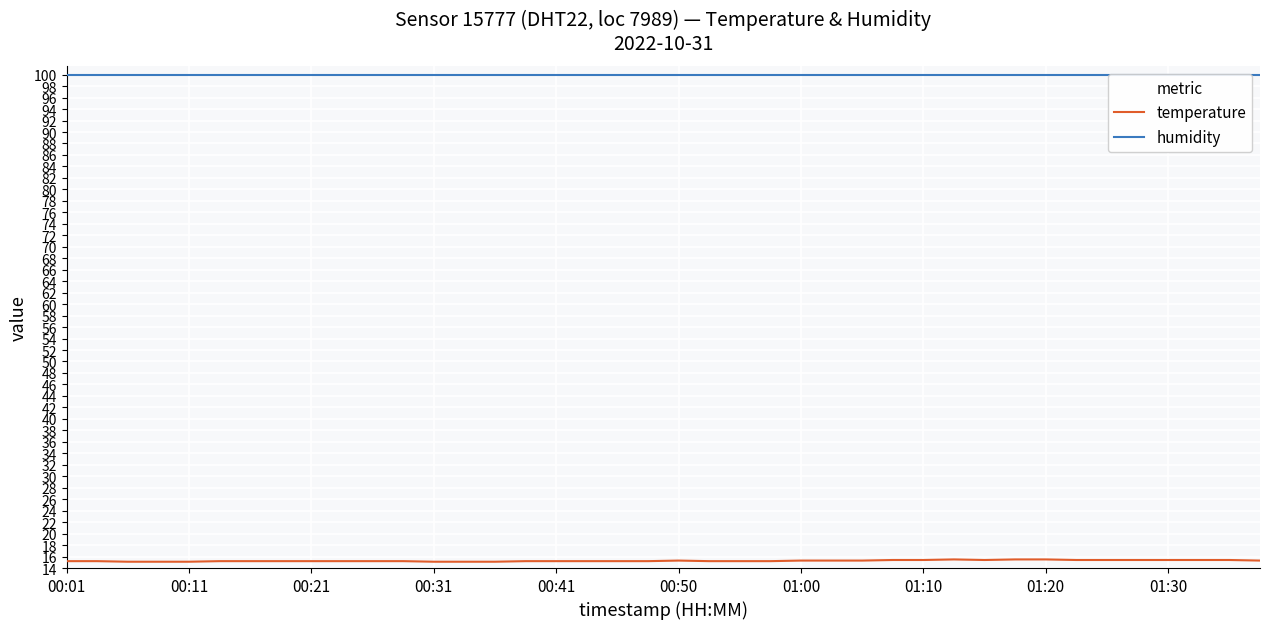

True or false: humidity and temperature intersect in this chart.

False